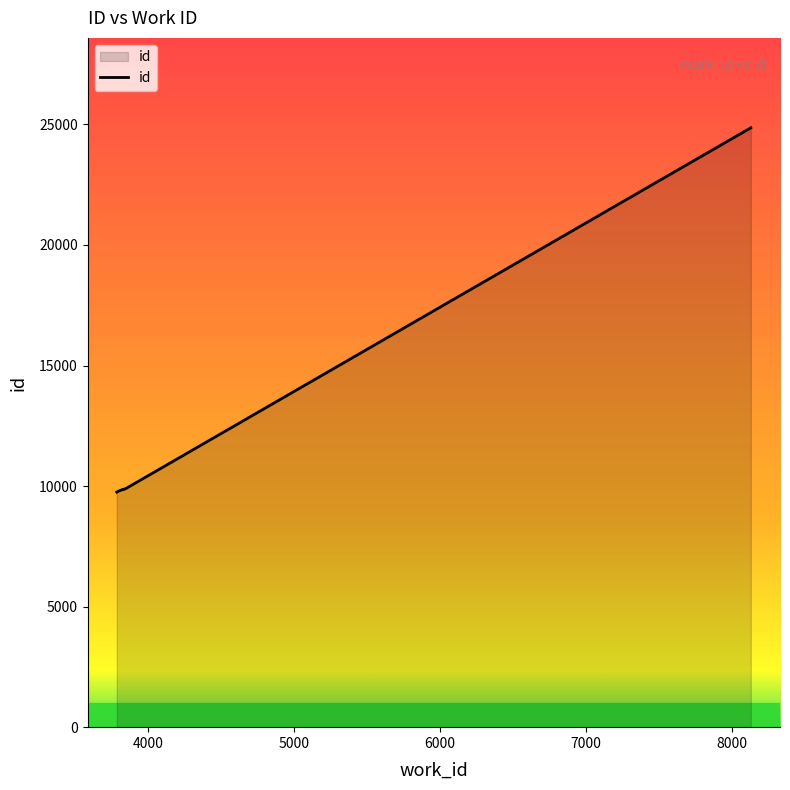

What is the value of the 10th point from the left?

24859